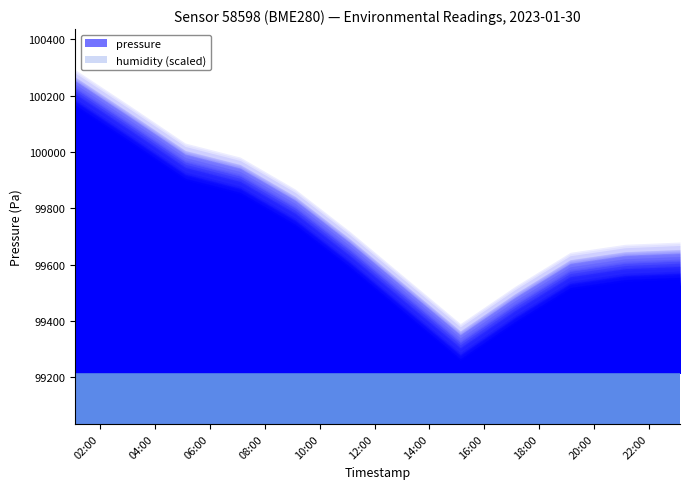

What is the difference between the highest and lowest values at 2023-01-30T01:05:40?

100140.1